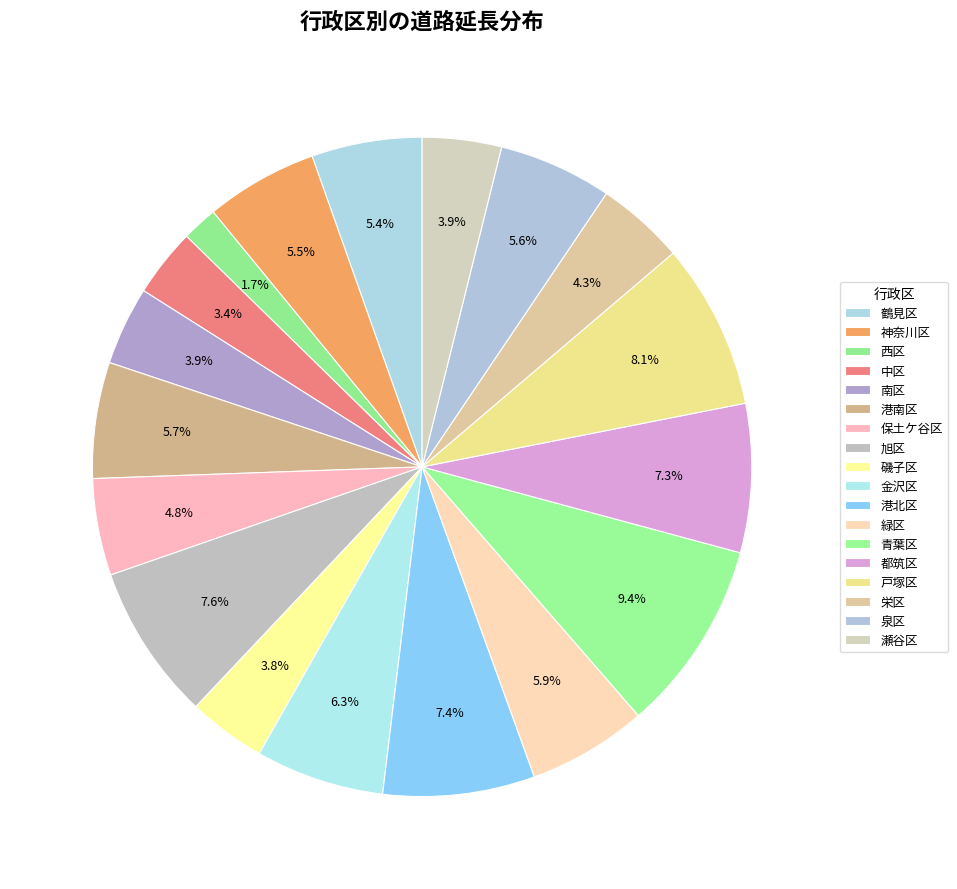

Is it true that 港南区 is 6% of the pie?

True